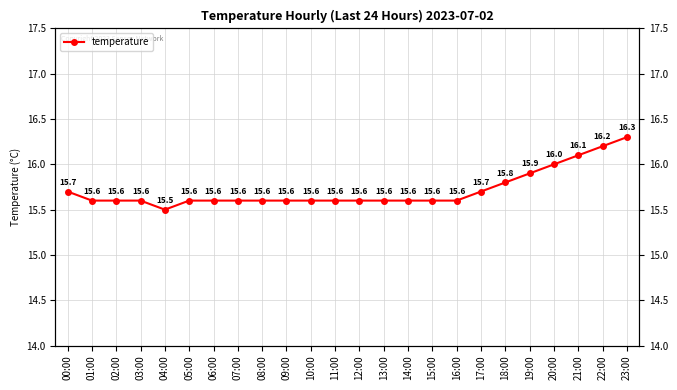

How many interior local valleys (lower than both neighbors) does the data have?

1